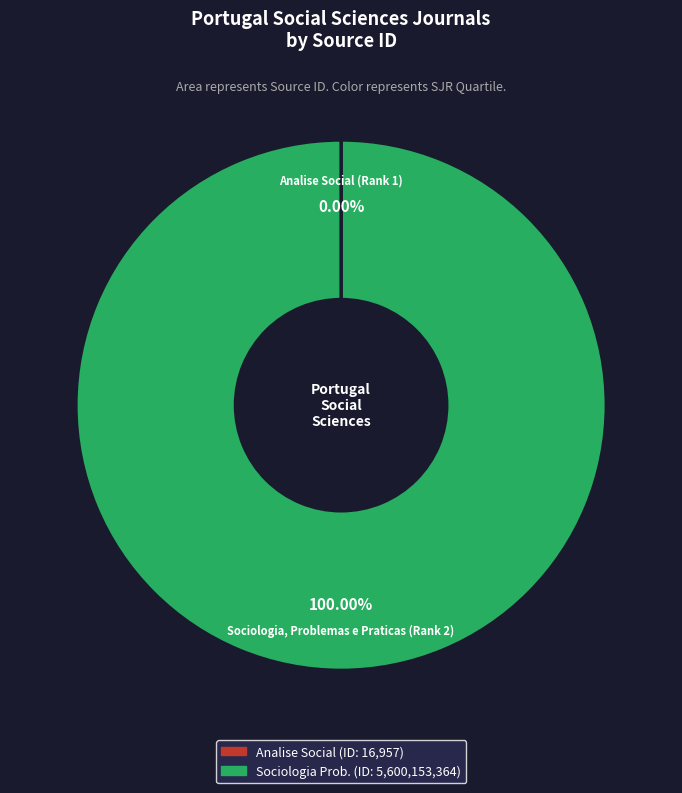

Is there a majority slice in this chart?

Yes